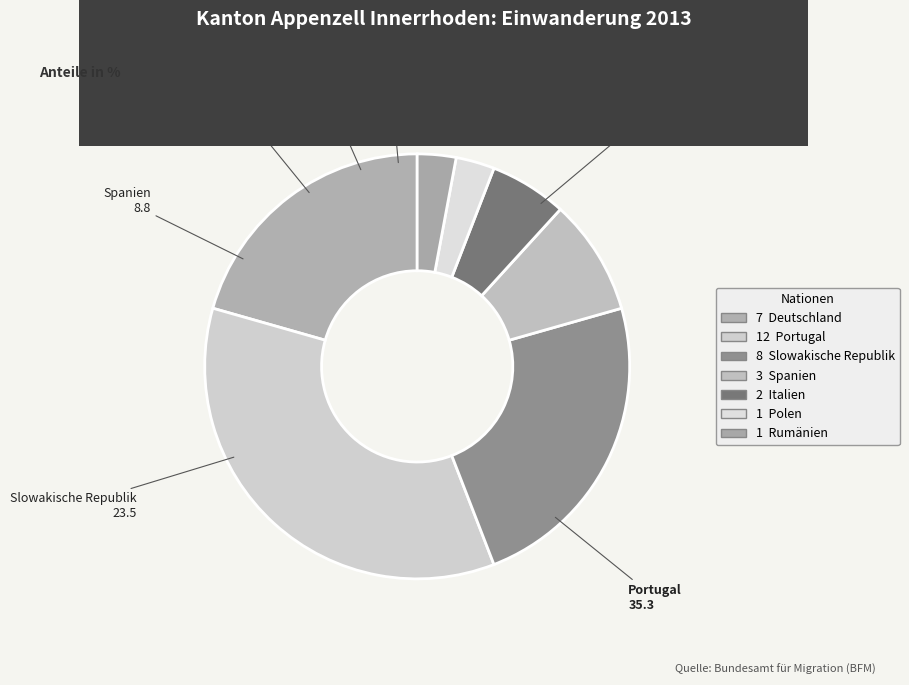

Which category has the smallest portion of the pie?

Polen